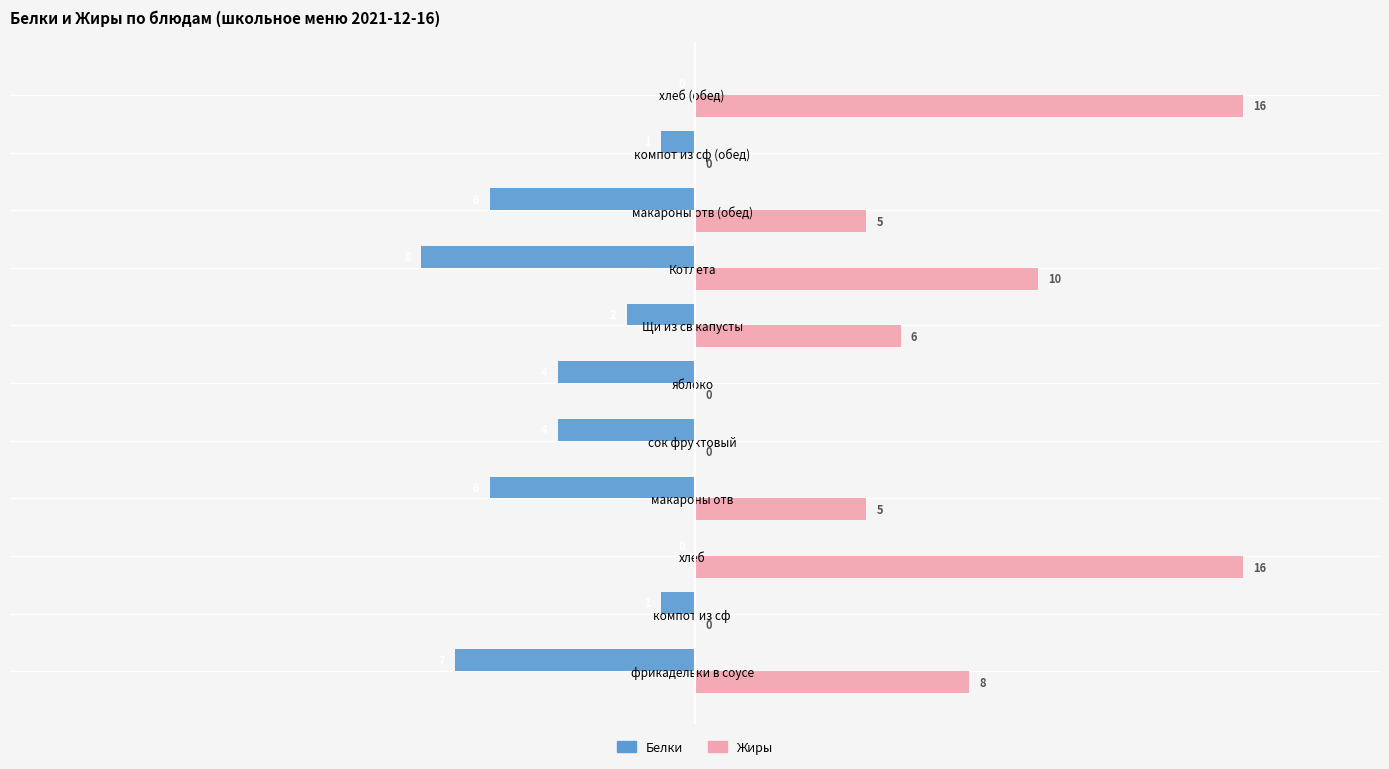

The Белки series shows -1 at компот из сф (обед). True or false?

True